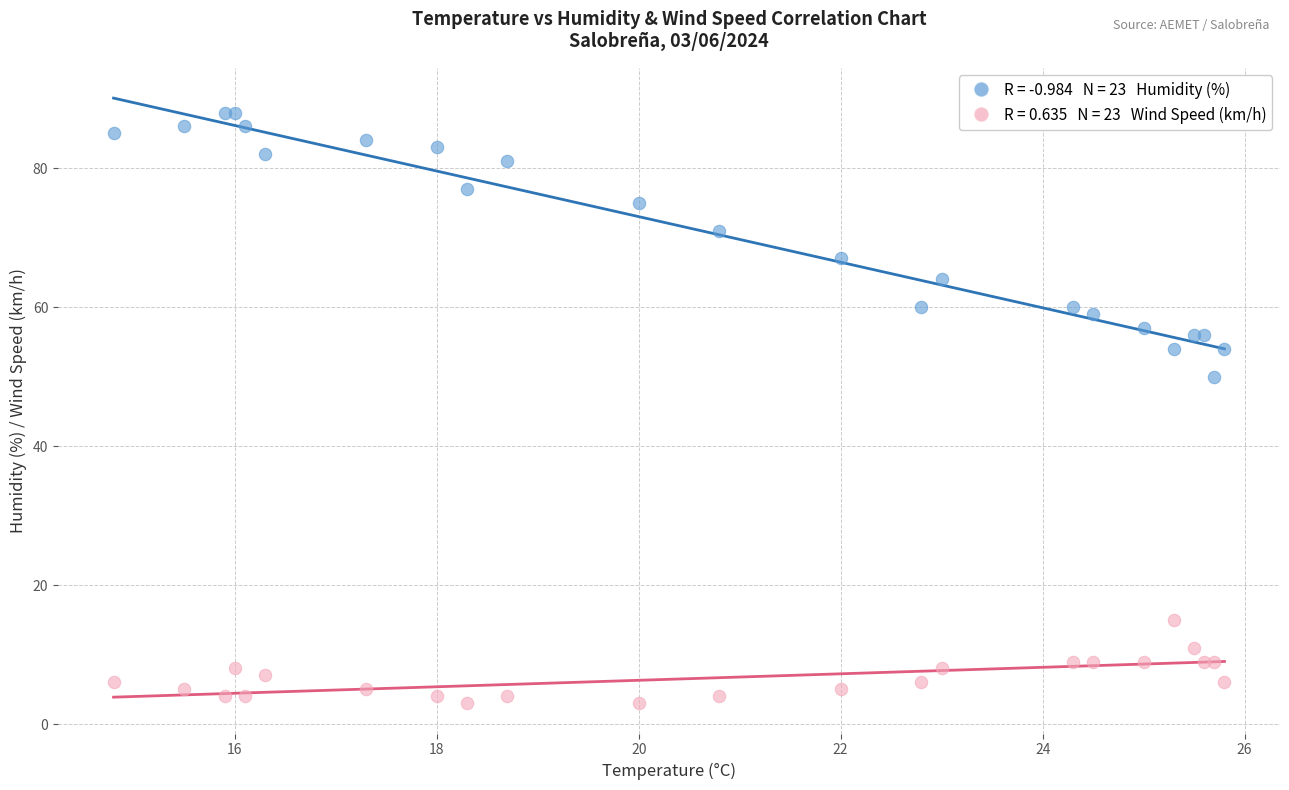

Across all series, what Y value is closest to 45?

50